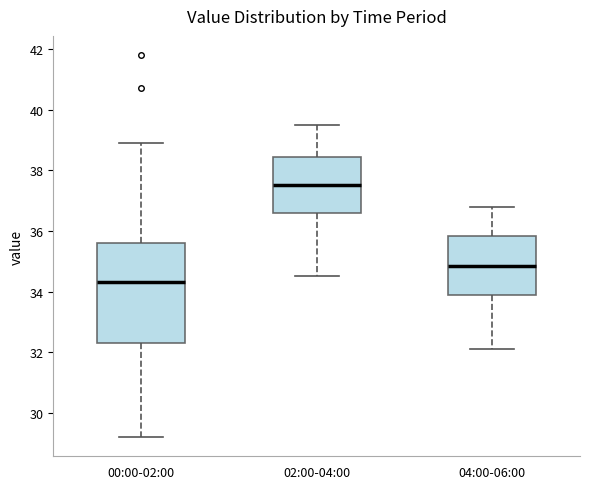

Which box has the lowest median line?

00:00-02:00